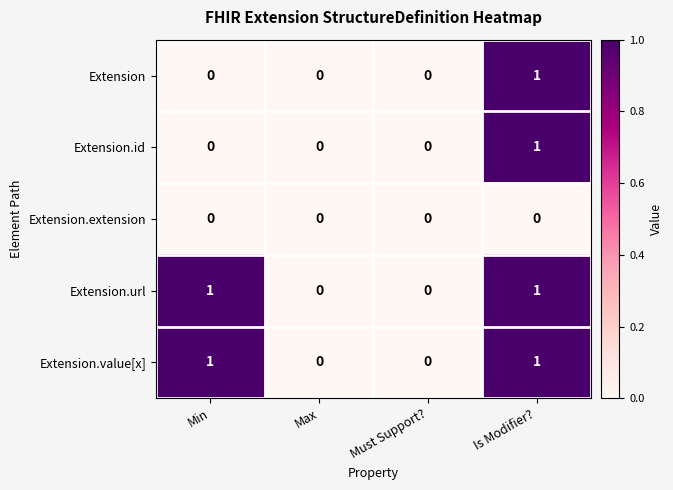

At which category is the sum across all series the highest?

Is Modifier?